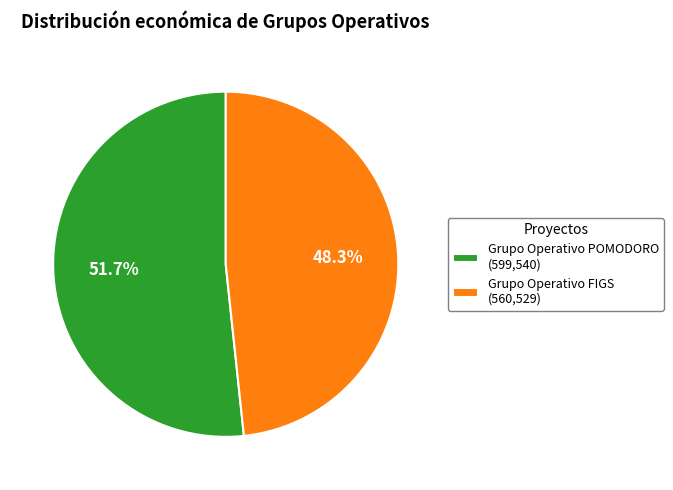

What is the largest slice in the pie chart?

Grupo Operativo POMODORO